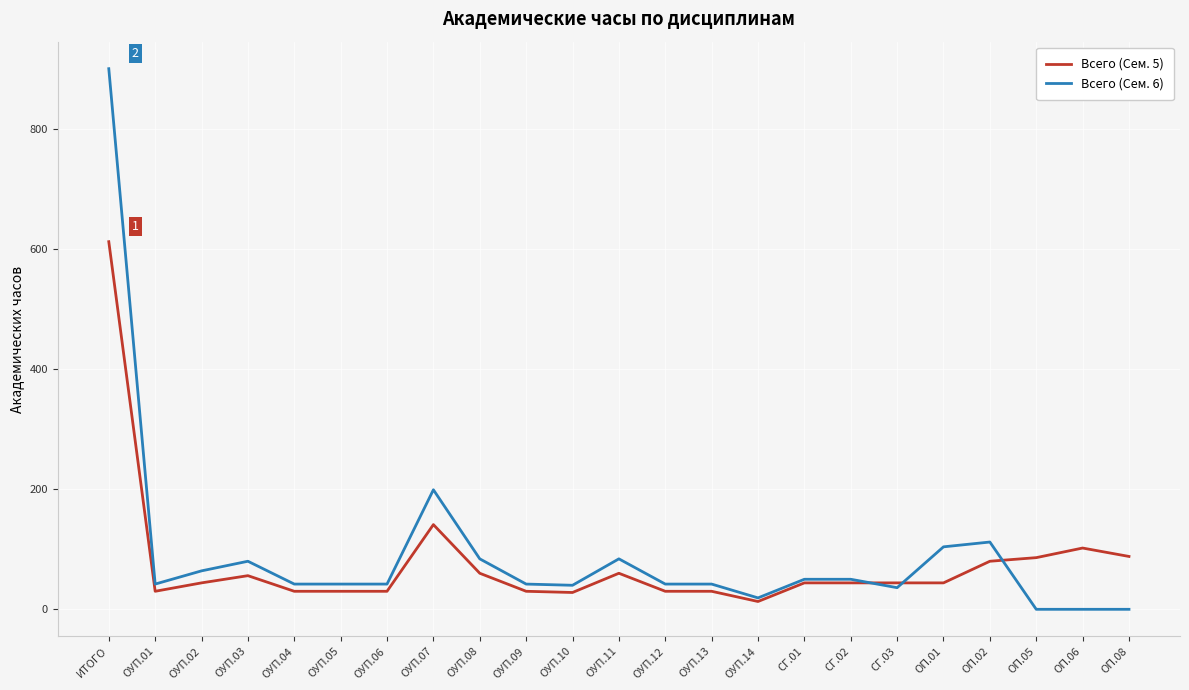

At which category is the sum across all series the highest?

ИТОГО